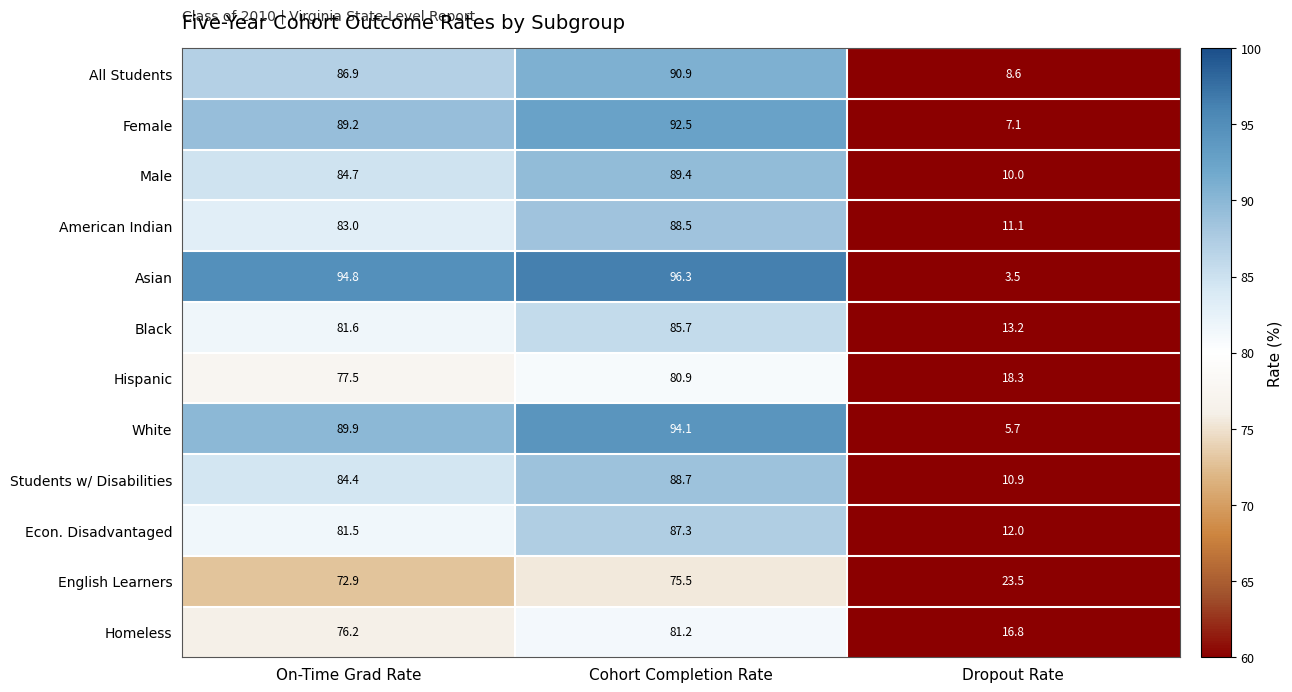

Where is Male nearest to the value 49?

On-Time Grad Rate